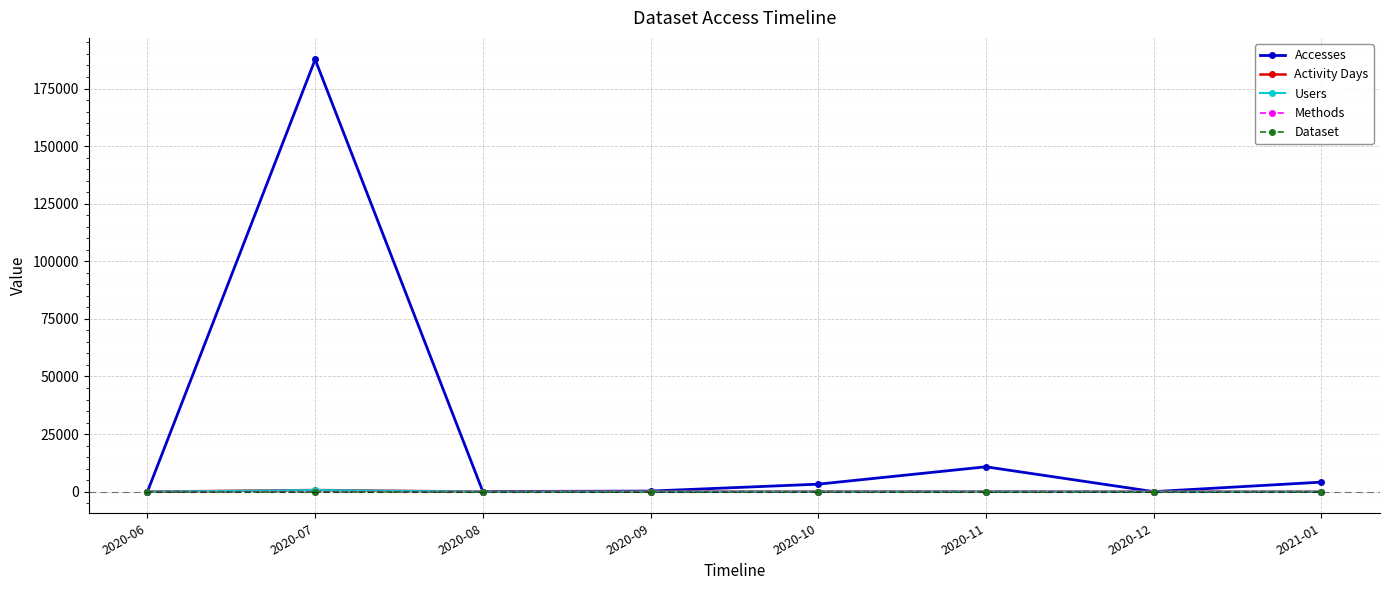

Is the value of Methods at 2020-07 greater than the value of Accesses at 2020-11?

No